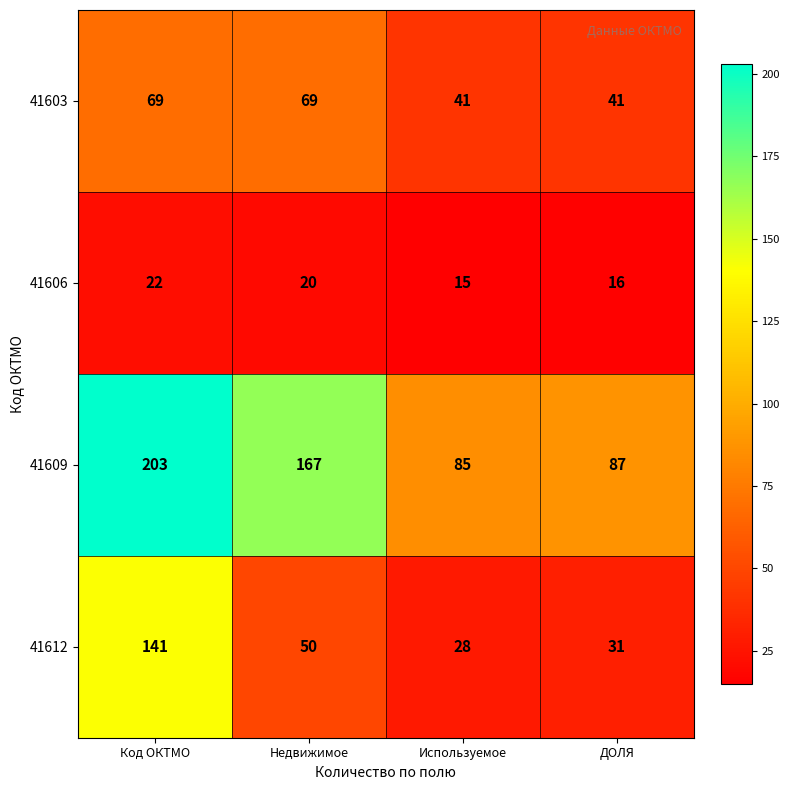

Which series has the widest spread of values?

41609